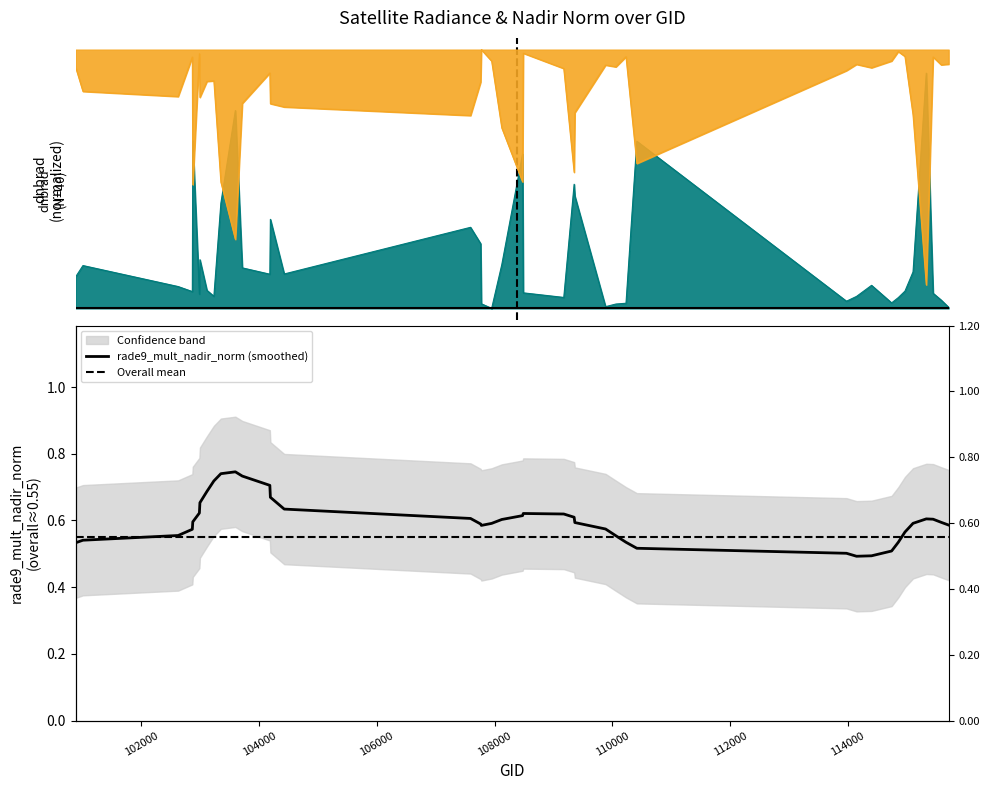

What is the difference between the highest and lowest values at 104190?

0.6